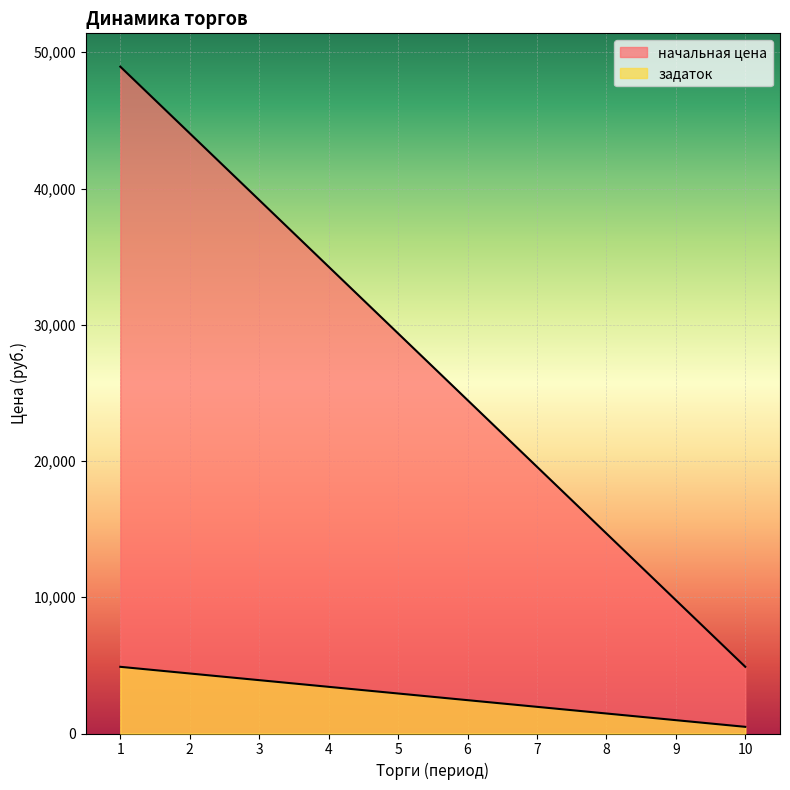

Rank the series by their maximum value, from lowest to highest.

задаток, начальная цена